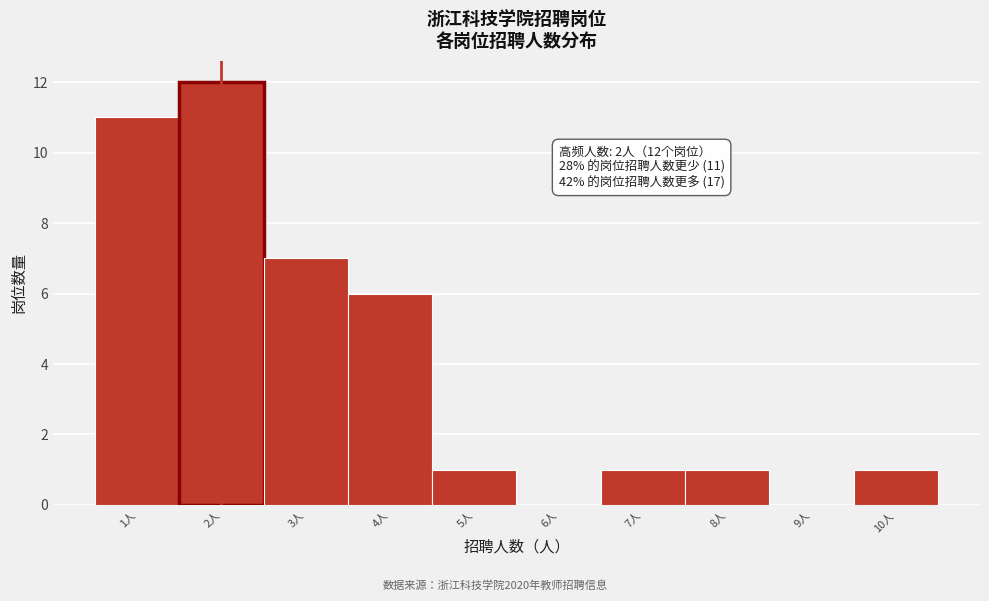

Which range on the x-axis has the tallest bar?

1.5 to 2.5